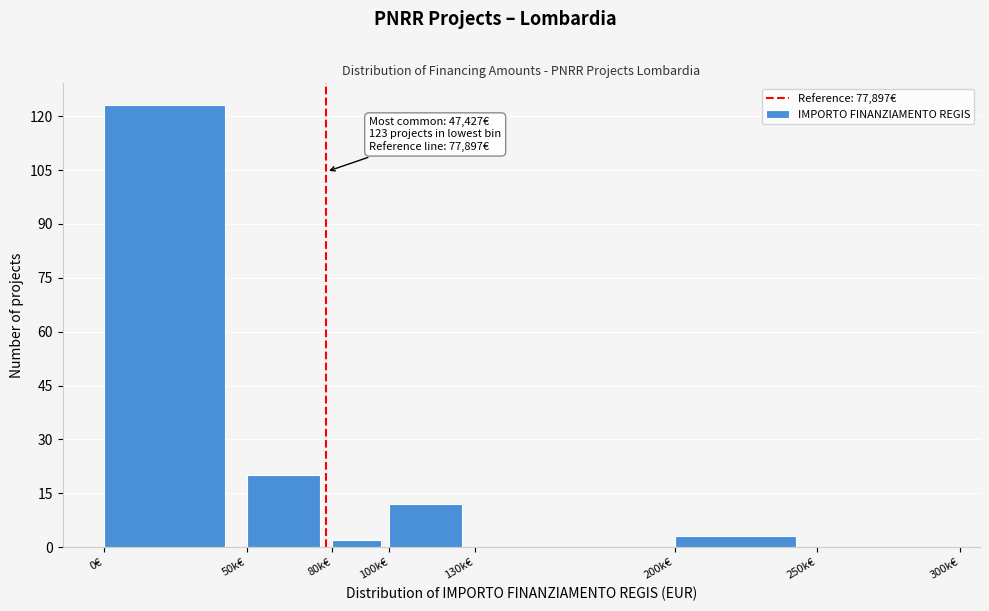

Reading left to right, list all the values displayed in this chart.

0€=123	50k€=20	80k€=2	100k€=12	130k€=0	200k€=3	250k€=0